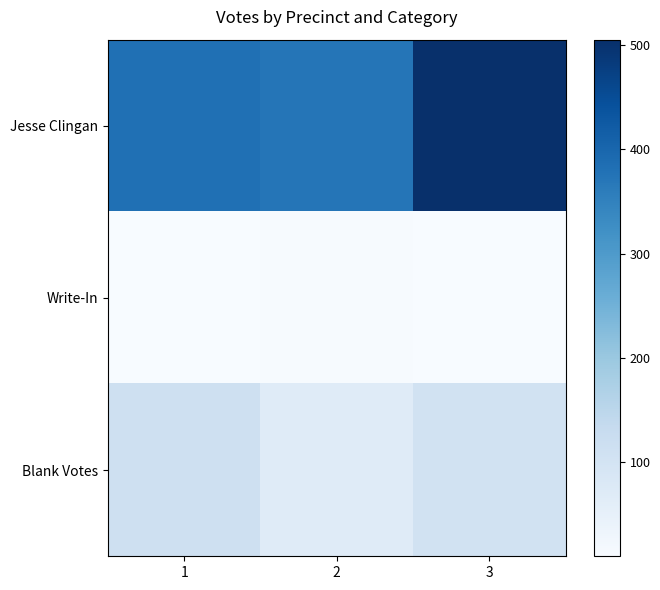

What is the maximum value shown in the chart?

505